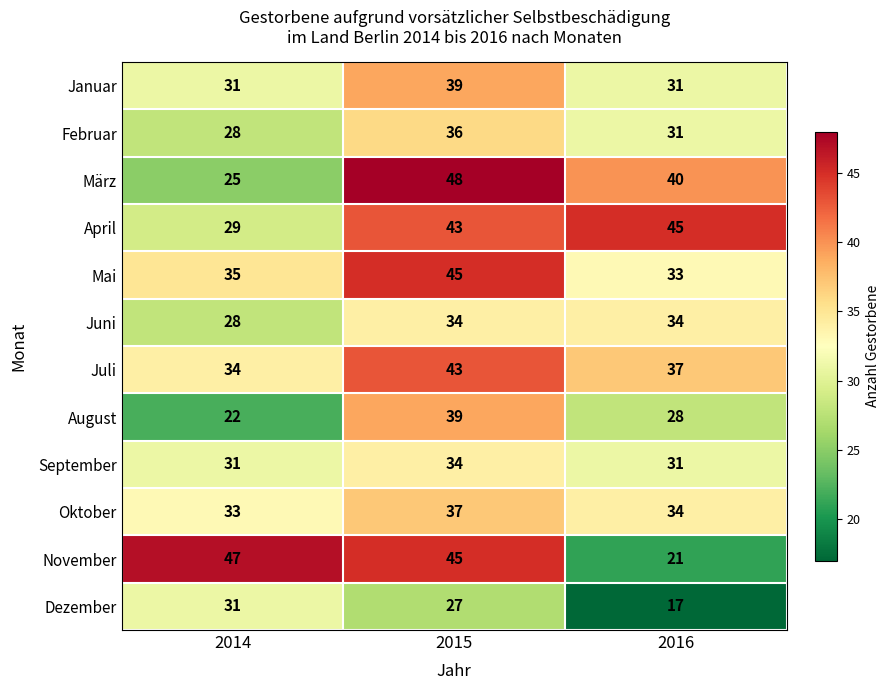

How many Februar values are between 28 and 36?

3